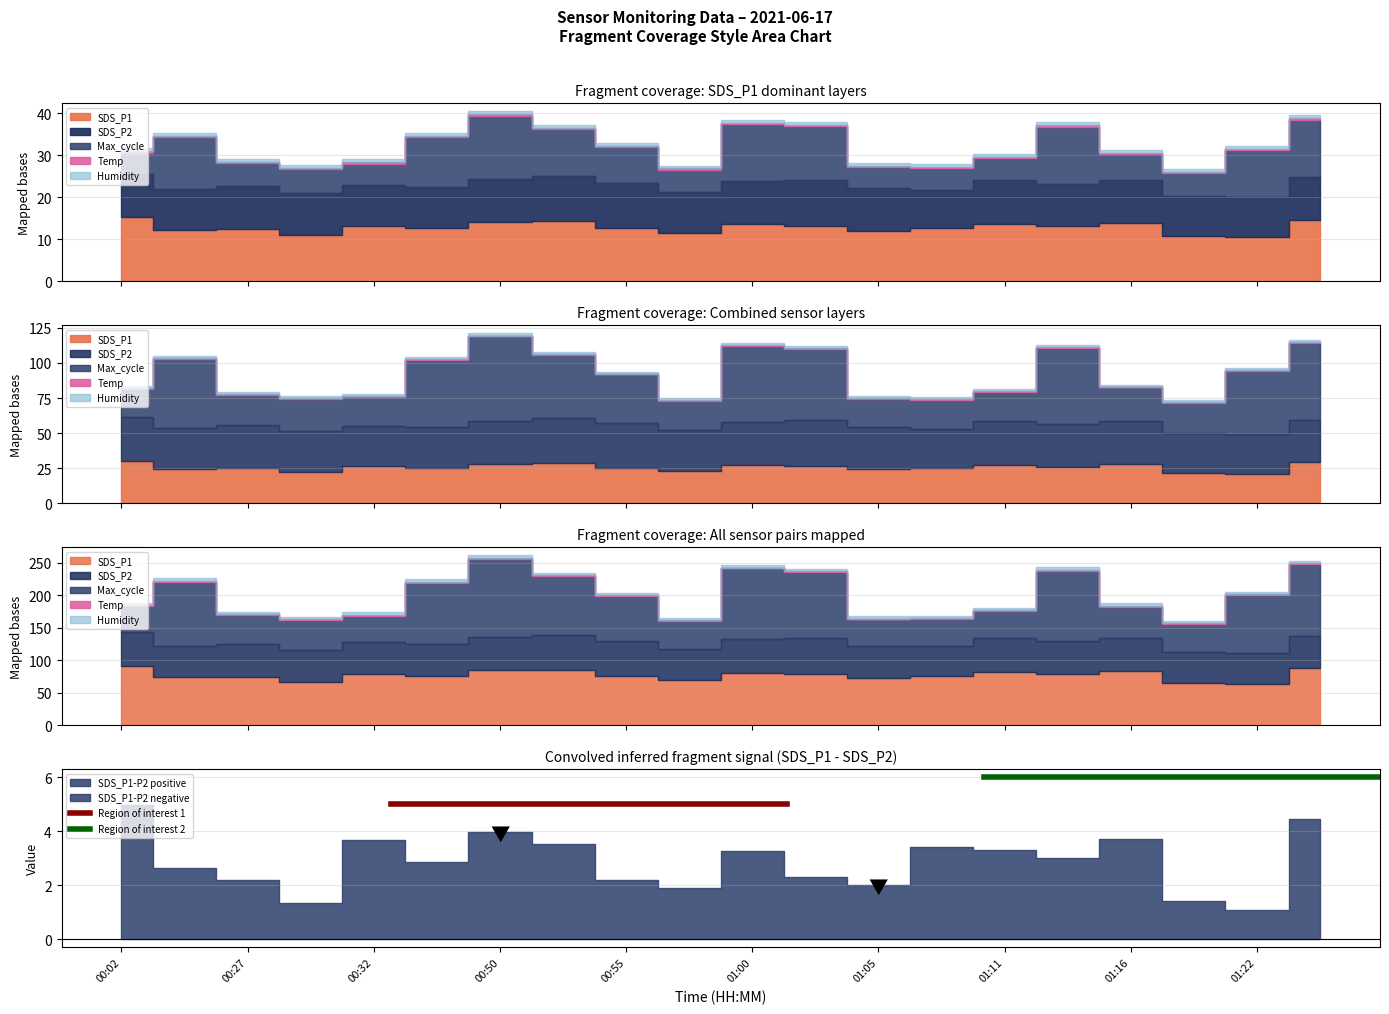

Does the chart have visible grid lines?

Yes